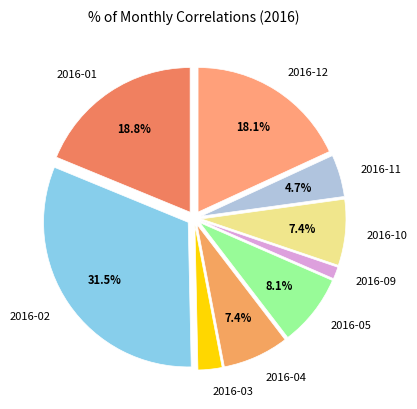

The 2016-01 slice represents 13% of the pie. True or false?

False